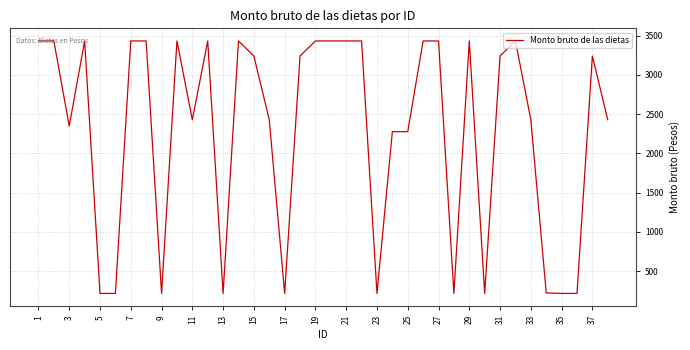

What is the difference between the maximum and minimum values?

3216.5